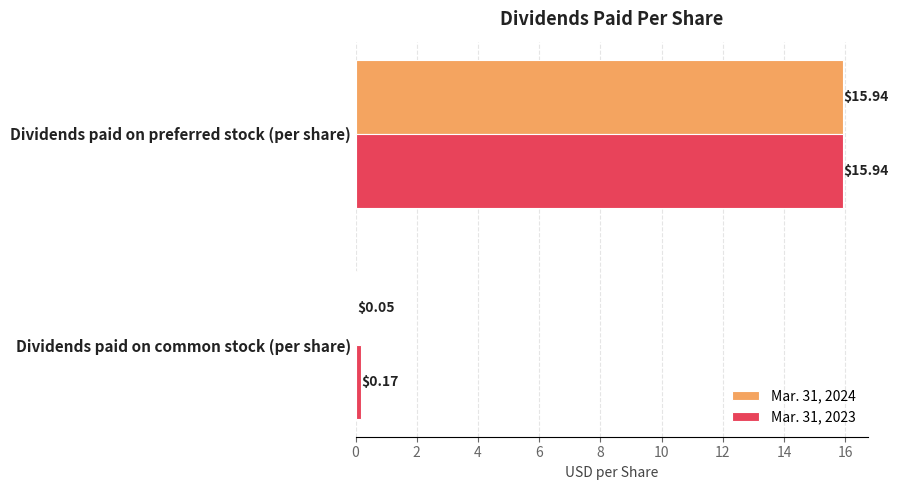

Is the value of Mar. 31, 2024 at Dividends paid on common stock (per share) greater than the value of Mar. 31, 2023 at Dividends paid on common stock (per share)?

No